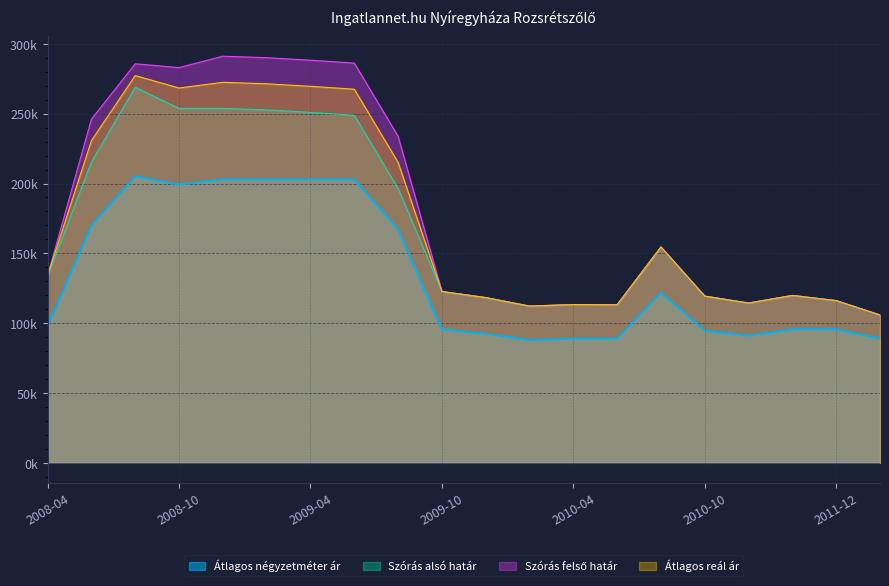

How many data points does each series have?

20